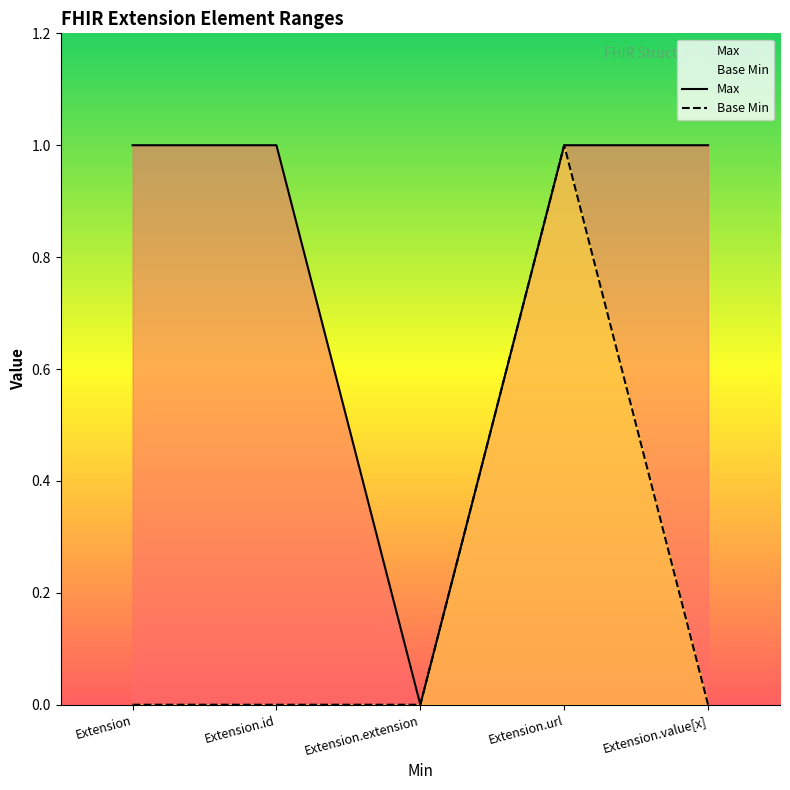

What value does the Base Min series have at Extension.url?

1